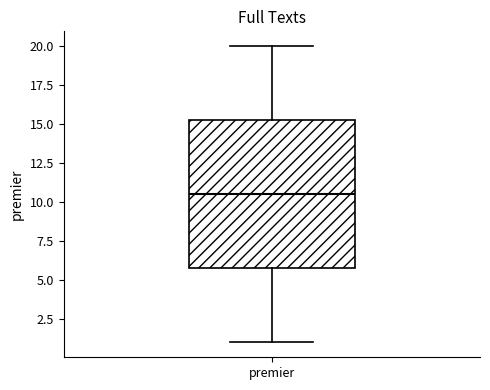

Where does the upper whisker of the box for premier end on the y-axis? The values are not printed on the chart, so give them approximately, as read against the axis.

20.0